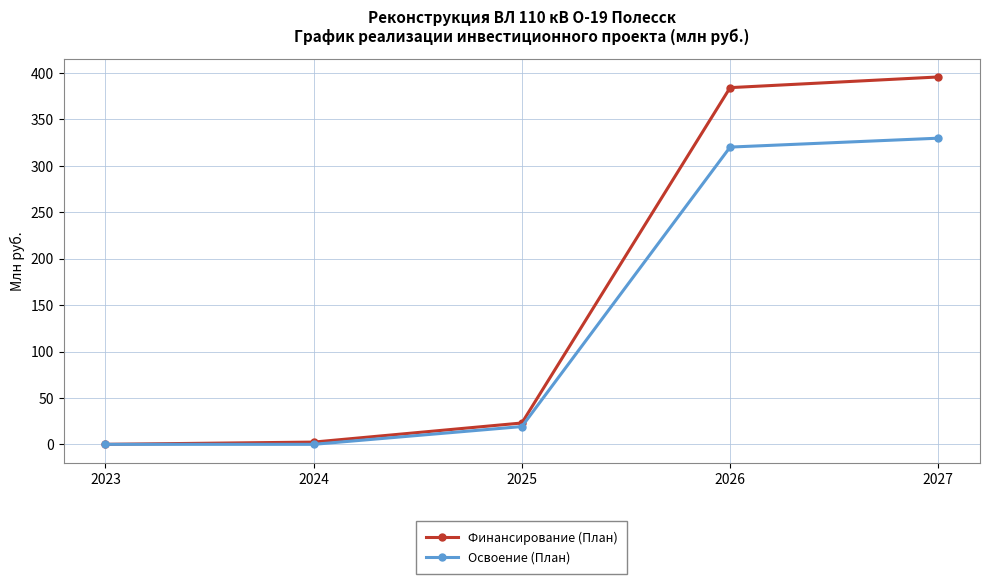

Reading right to left, extract all data points from this chart.

Финансирование (План): 2027=395.8	2026=384.3	2025=23.0	2024=2.4	2023=0.0
Освоение (План): 2027=329.8	2026=320.2	2025=19.2	2024=0.0	2023=0.0